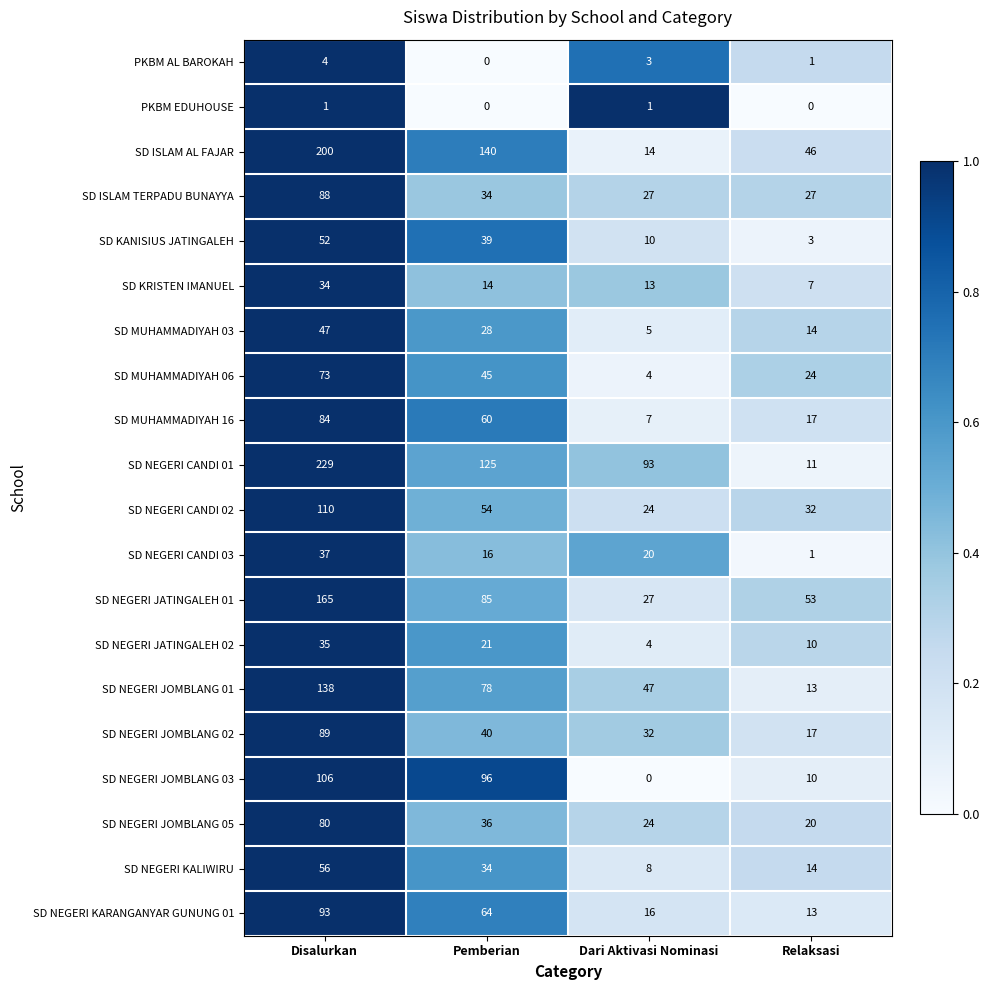

What is the sum of all SD ISLAM AL FAJAR values?

400